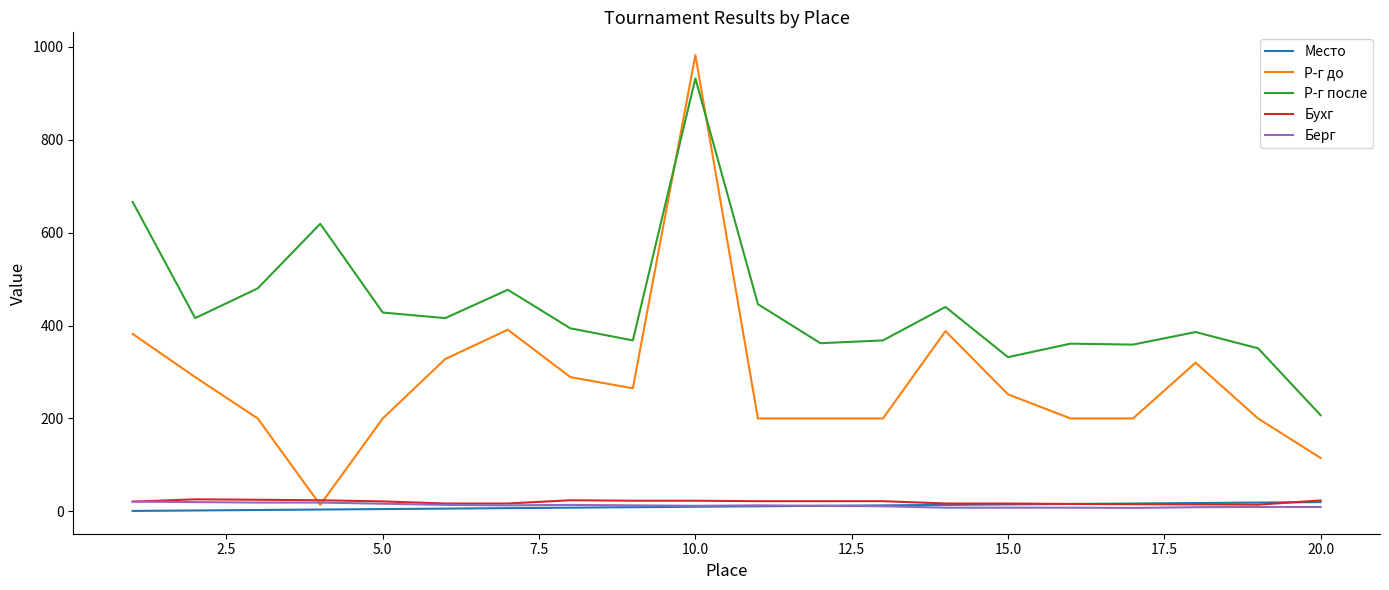

Which series has the largest range (max minus min)?

Р-г до